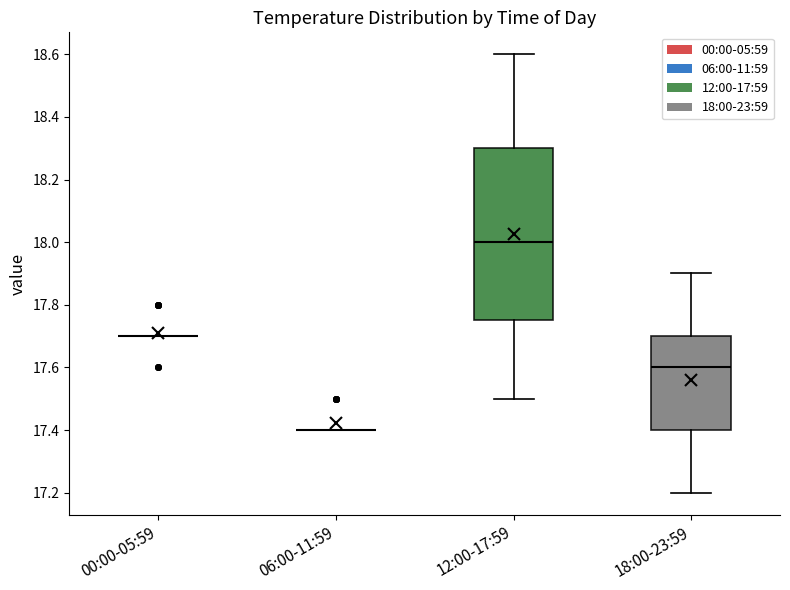

Reading left to right, read every box against the y-axis: the position of its median line, the range the box covers, and the ends of its whiskers. The values are not printed on the chart, so give them approximately, as read against the axis.

00:00-05:59: box collapsed to a line at 17.70, whiskers 17.70 to 17.70
06:00-11:59: box collapsed to a line at 17.40, whiskers 17.40 to 17.40
12:00-17:59: median 18.00, box 17.76 to 18.30, whiskers 17.50 to 18.60
18:00-23:59: median 17.60, box 17.40 to 17.70, whiskers 17.20 to 17.90